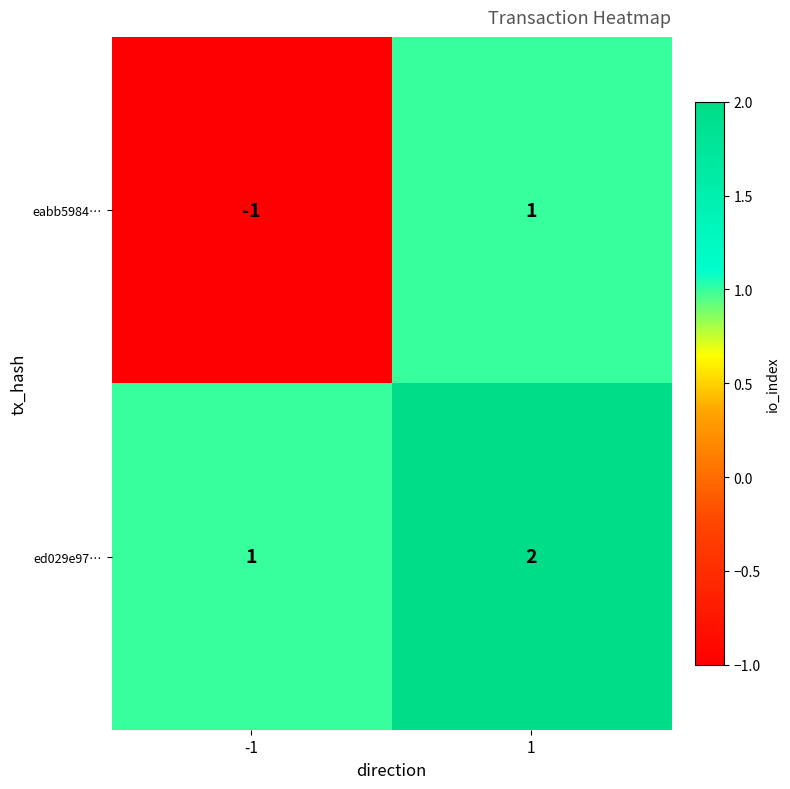

What is the sum of all ed029e97… values?

3